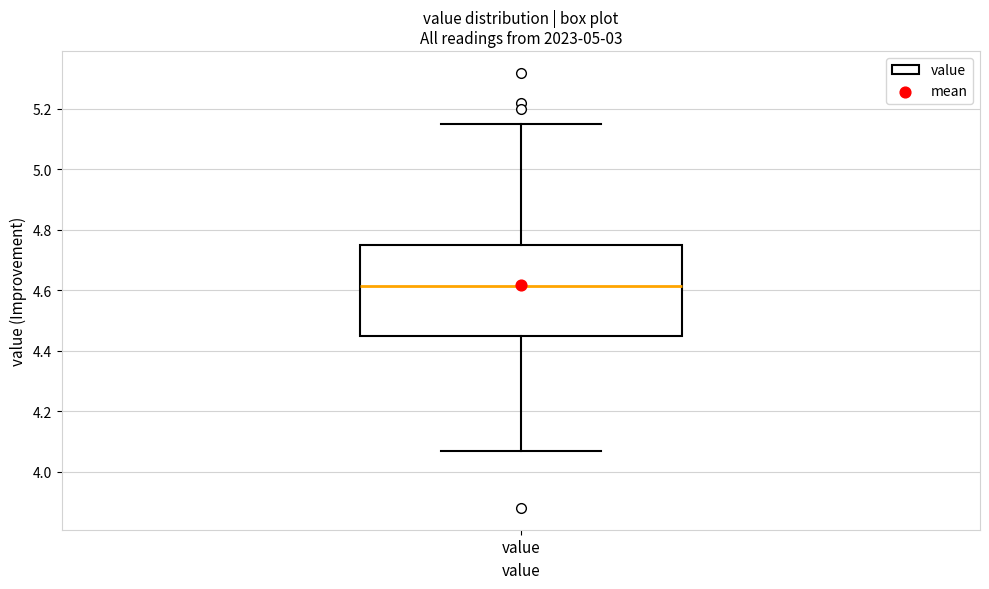

Read this box plot against the y-axis: the position of the median line, the range covered by the box, and the ends of both whiskers. The values are not printed on the chart, so give them approximately, as read against the axis.

median 4.62, box 4.46 to 4.76, whiskers 4.08 to 5.16